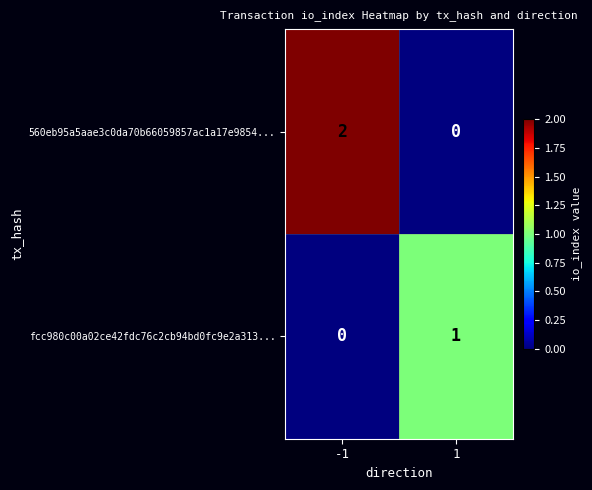

How many values in the fcc980c00a02ce42fdc76c2cb94bd0fc9e2a313... series are below 1?

1